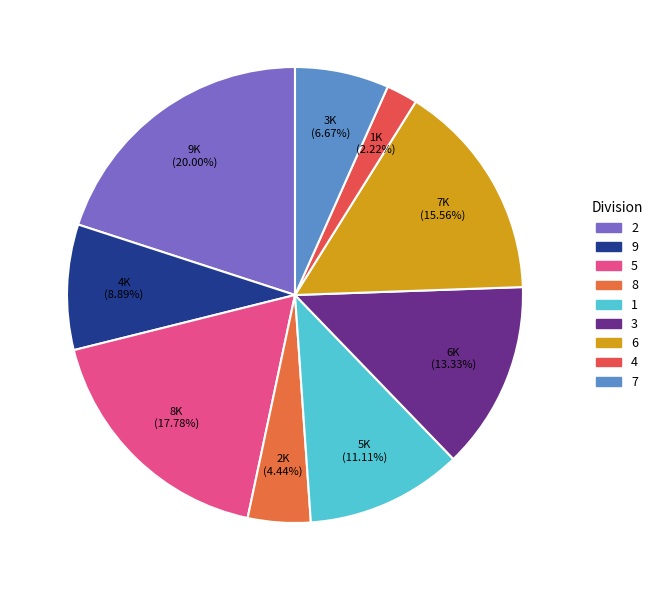

Does any single category account for the majority?

No